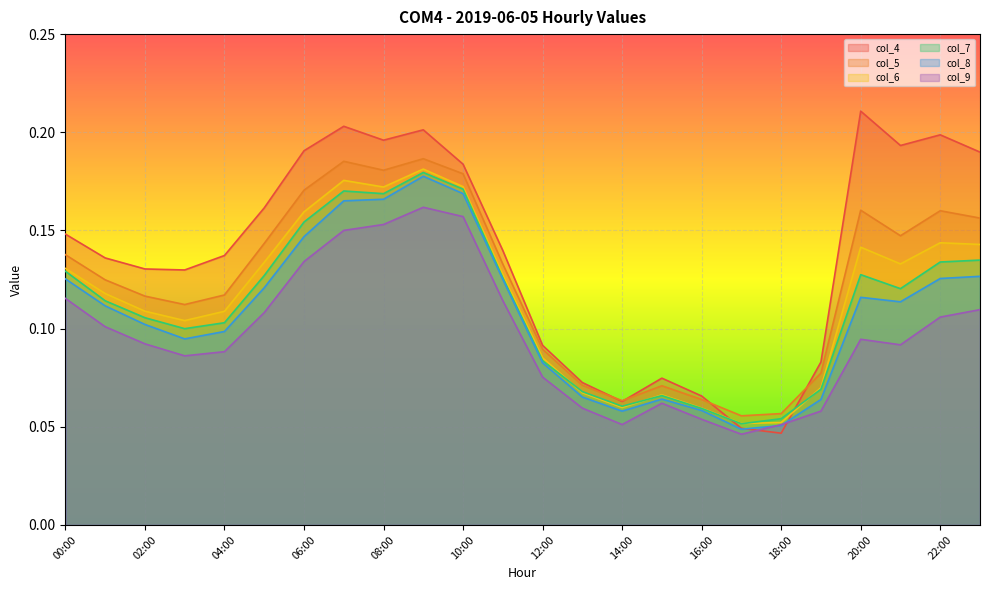

At 01:00, list the series in order from largest to smallest.

col_4, col_5, col_6, col_7, col_8, col_9